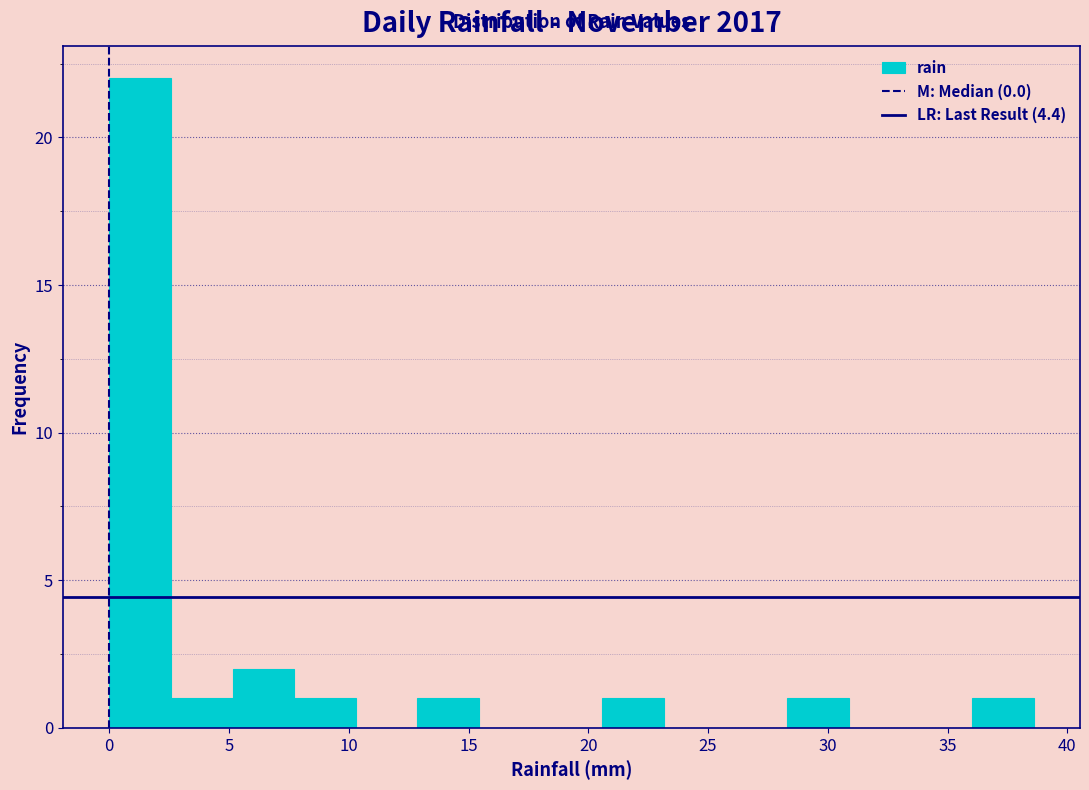

Reading left to right, transcribe this chart: for each bar, give the range it covers on the x-axis and its height. Neither the bar edges nor the heights are printed on the chart, so give them approximately, as read against the axes.

0.0 to 2.5: 22
2.5 to 5.0: 1
5.0 to 7.5: 2
7.5 to 10.5: 1
10.5 to 13.0: 0
13.0 to 15.5: 1
15.5 to 18.0: 0
18.0 to 20.5: 0
20.5 to 23.0: 1
23.0 to 25.5: 0
25.5 to 28.5: 0
28.5 to 31.0: 1
31.0 to 33.5: 0
33.5 to 36.0: 0
36.0 to 38.5: 1